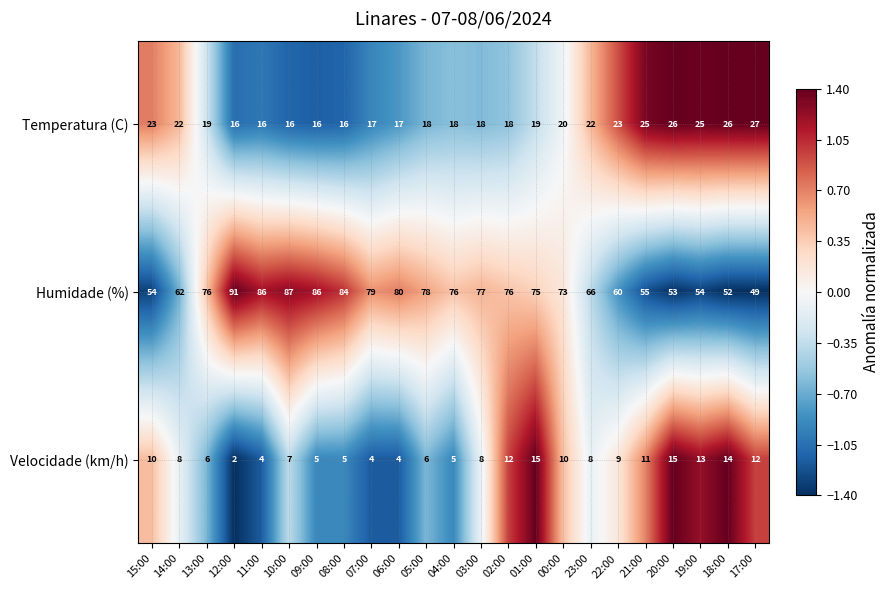

What is the maximum value for Humidade (%)?

91